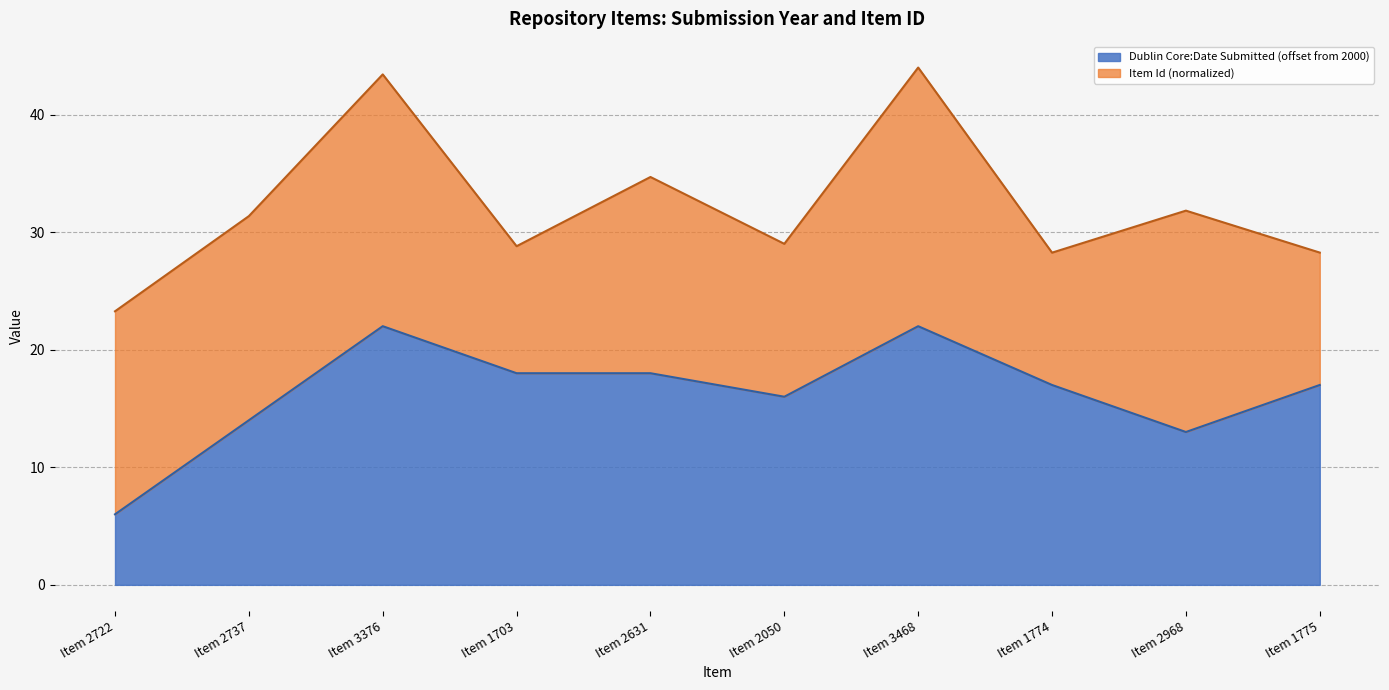

How many interior local peaks (higher than both neighbors) does the data have?

2